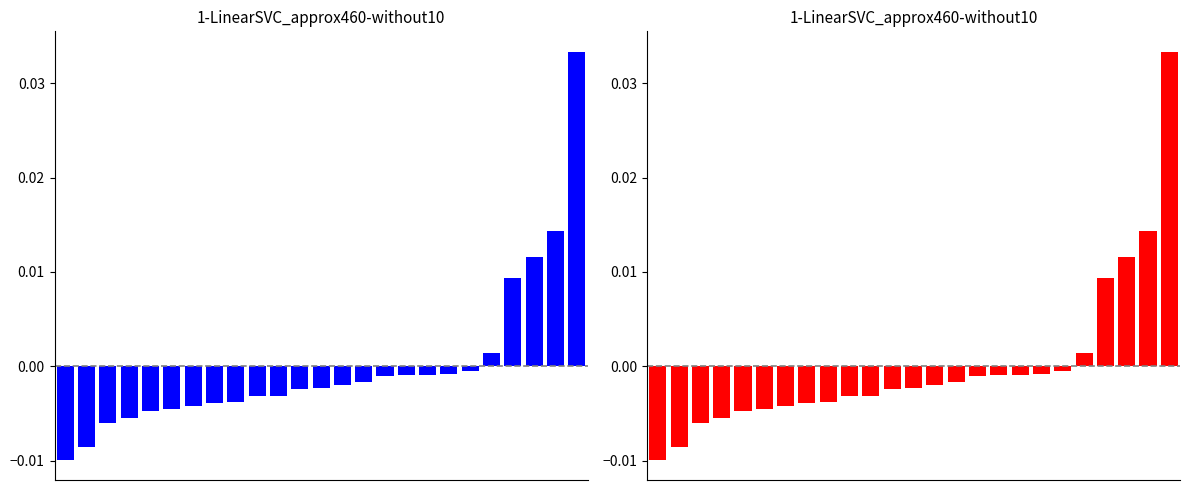

How many bars are there in total?

25